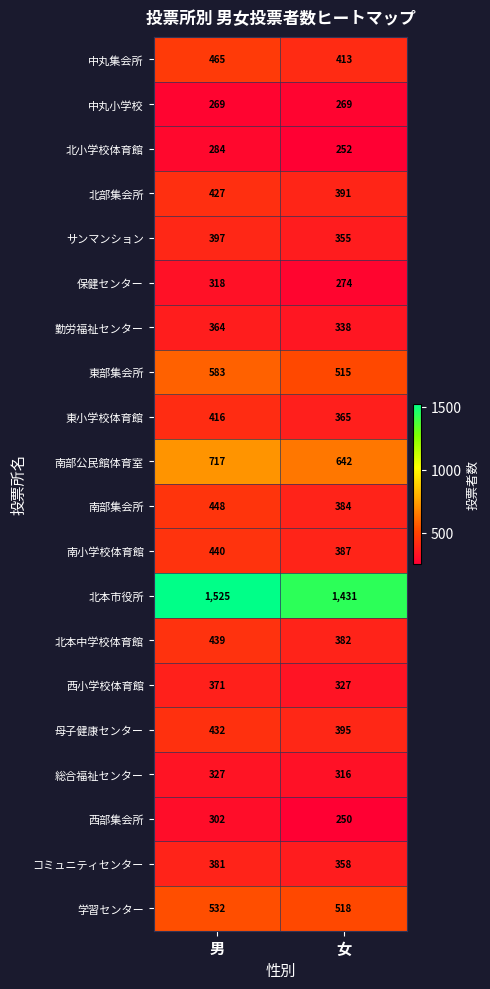

At which category does the chart reach its minimum across all series?

女